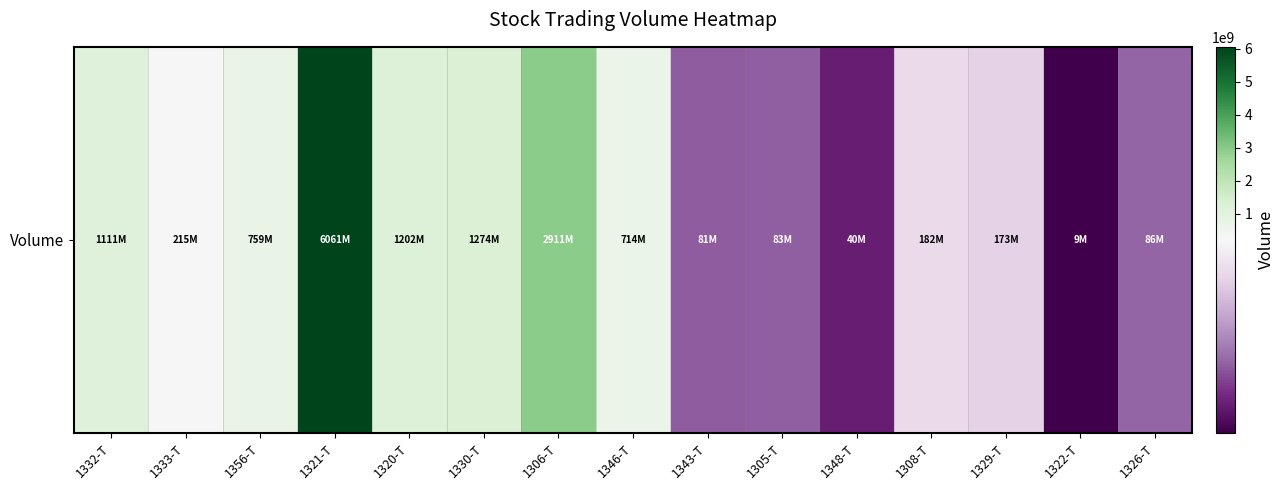

Rank the categories by value from highest to lowest.

1321-T, 1306-T, 1330-T, 1320-T, 1332-T, 1356-T, 1346-T, 1333-T, 1308-T, 1329-T, 1326-T, 1305-T, 1343-T, 1348-T, 1322-T